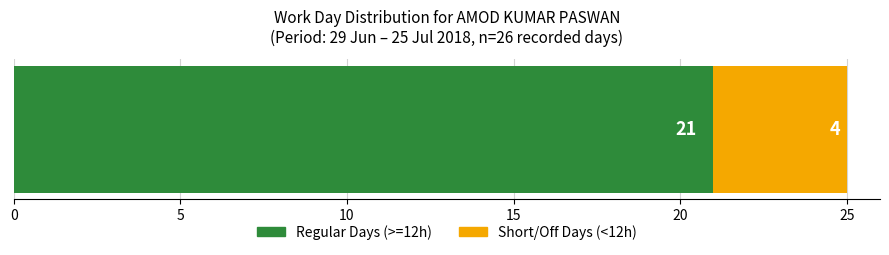

What is the minimum value for Regular Days (>=12h)?

21